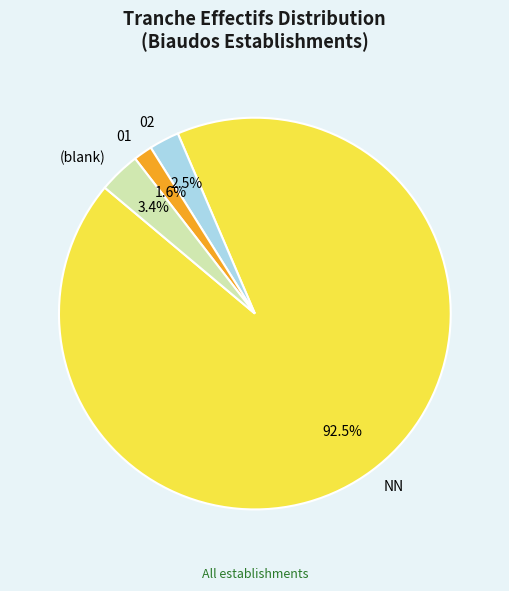

To the nearest percent, what is the difference between the largest and smallest slice percentages?

91%